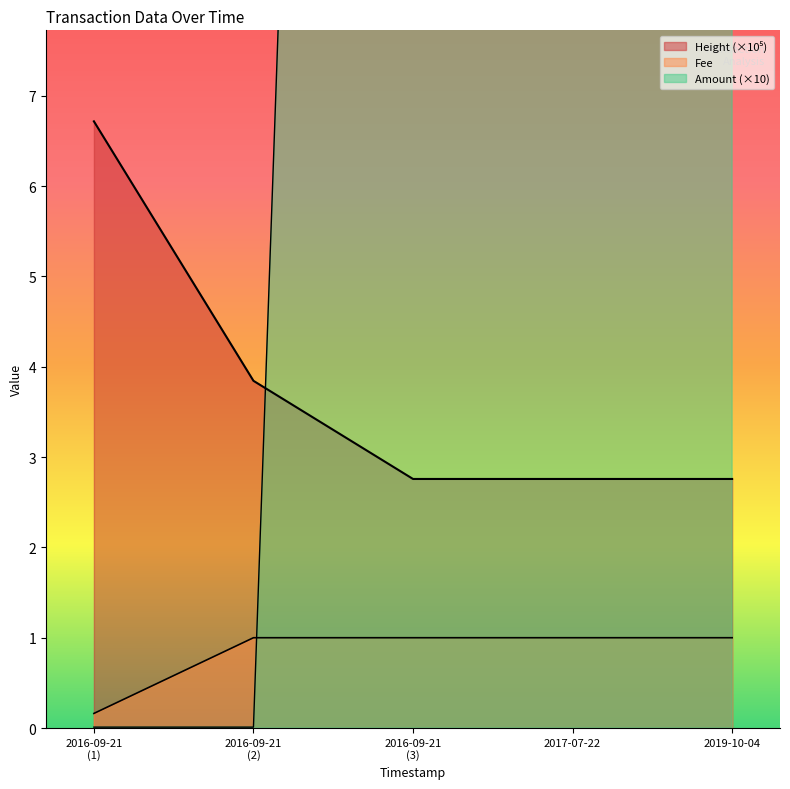

At how many categories does at least one series exceed 6?

4